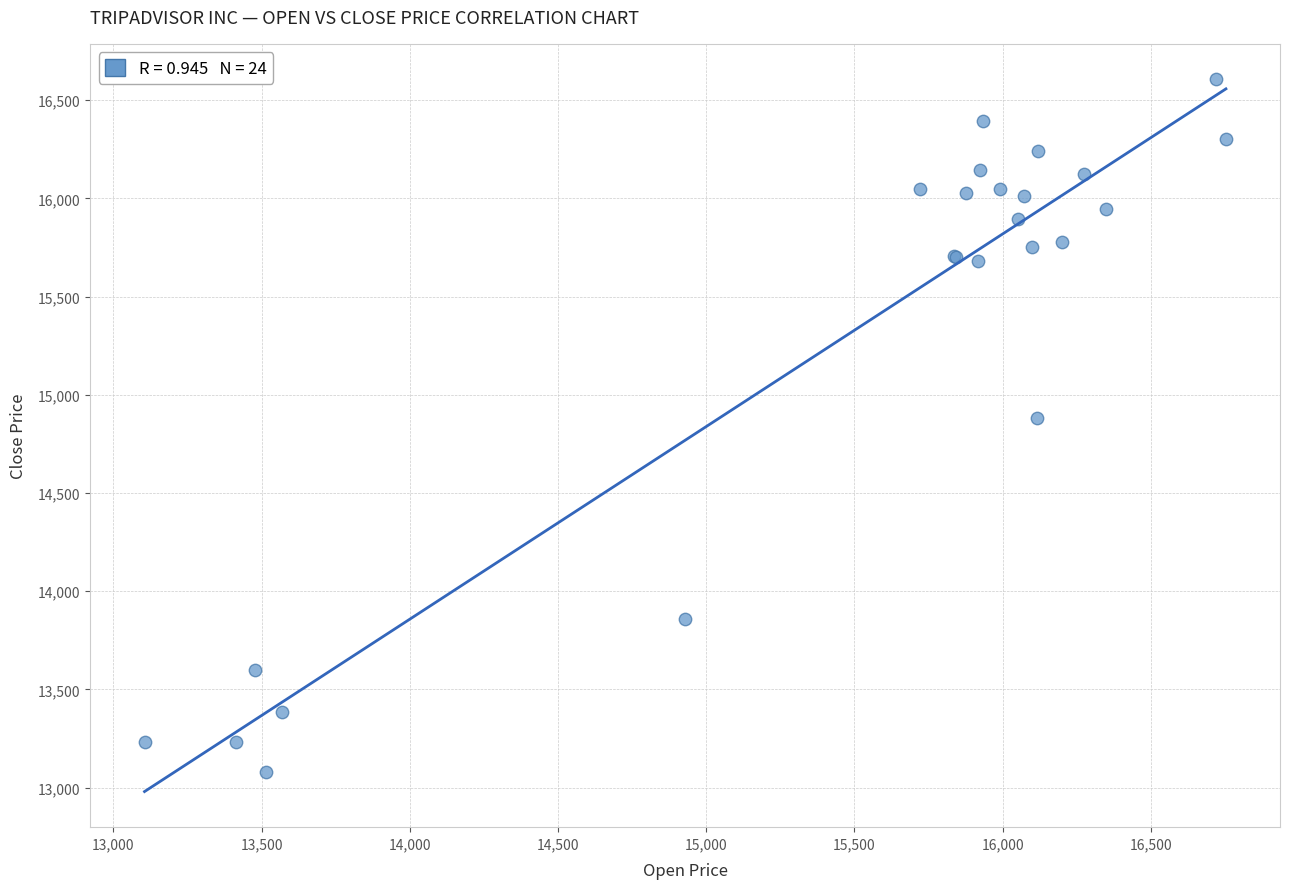

What Y value in the scatter plot is closest to 14841?

14884